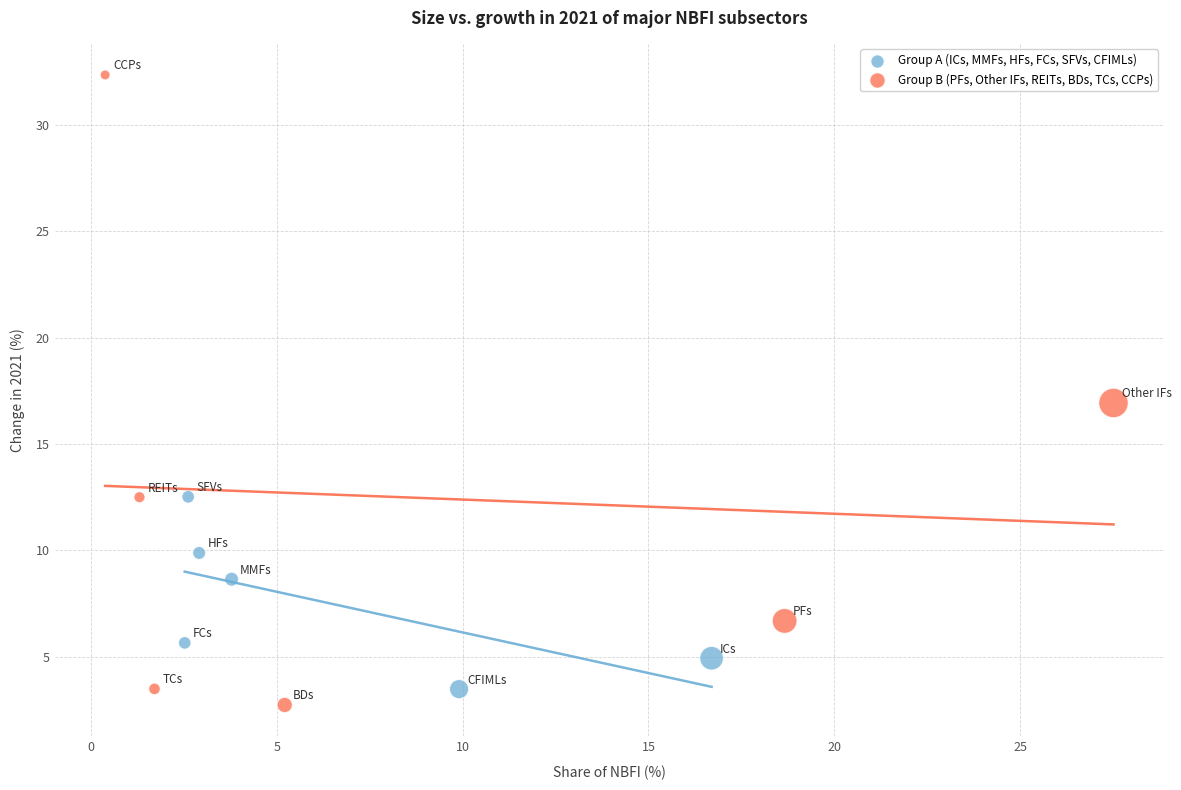

What are all the series names shown in the legend?

Group A (ICs, MMFs, HFs, FCs, SFVs, CFIMLs), Group B (PFs, Other IFs, REITs, BDs, TCs, CCPs)